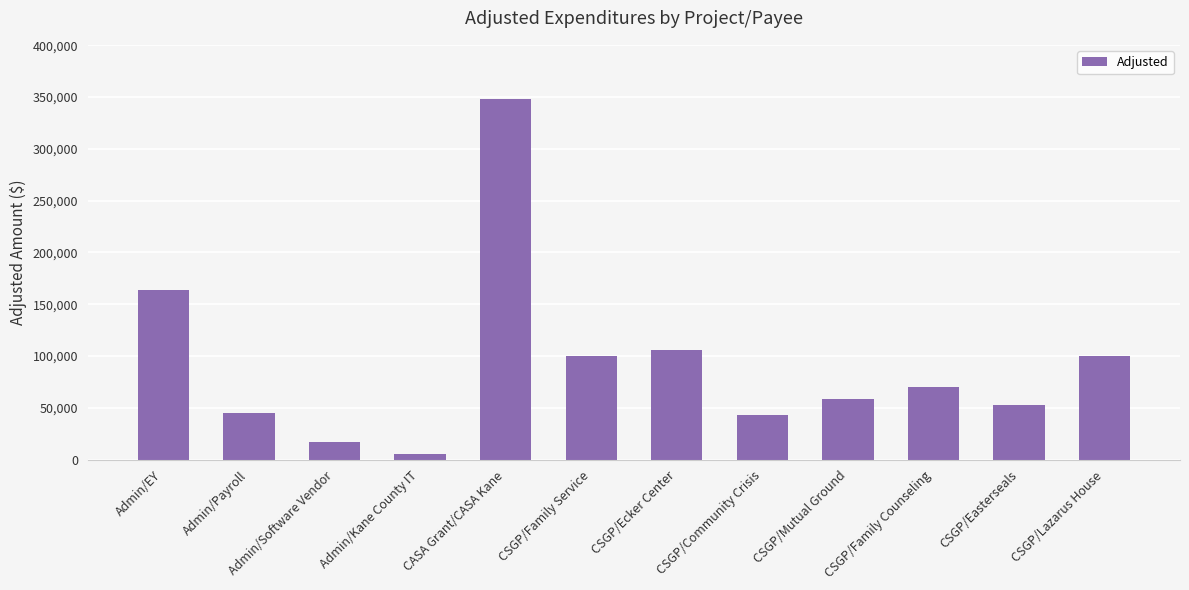

Is it true that the value at Admin/Payroll is 22152.3?

False